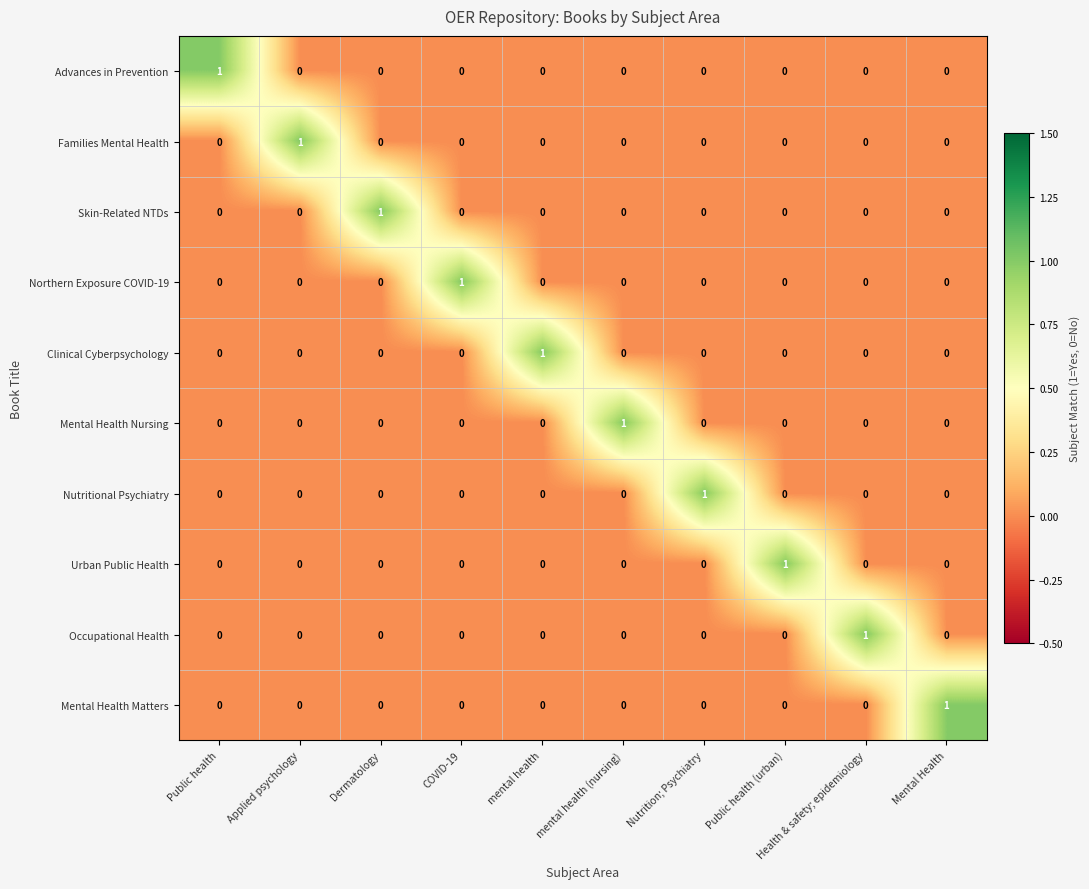

The Clinical Cyberpsychology series shows 1 at COVID-19. True or false?

False